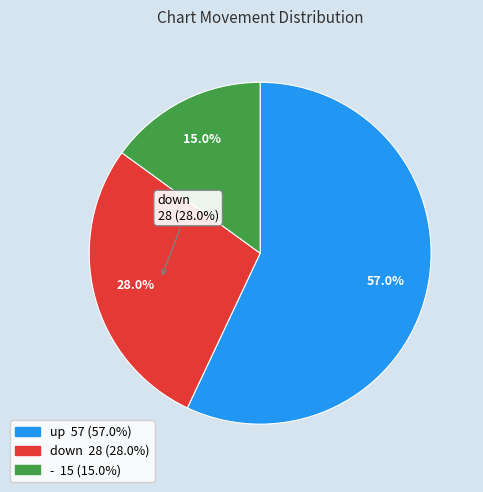

To the nearest percent, what is the combined percentage of up and down?

85%